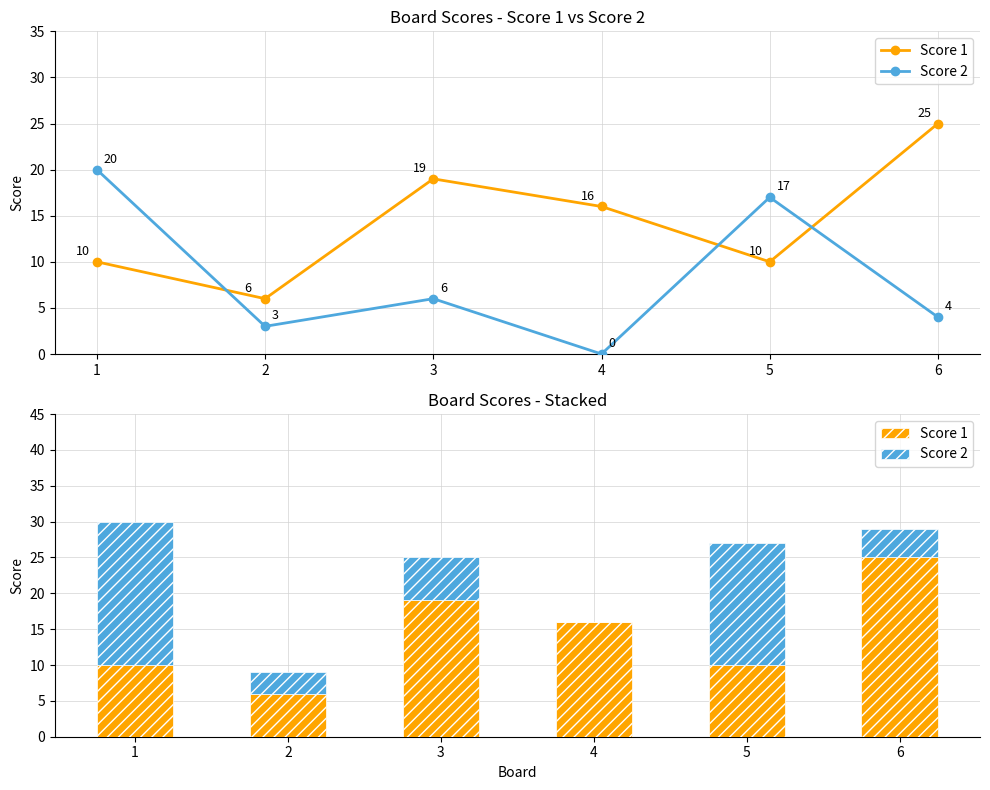

Between 1 and 4, which is larger?

4